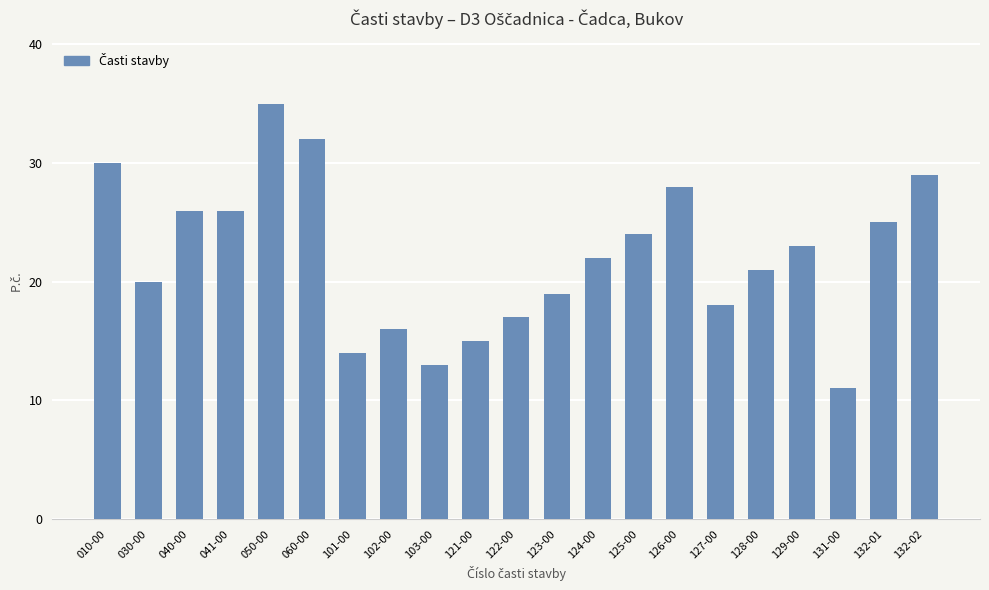

What is the sum of the values at 102-00 and 125-00?

40